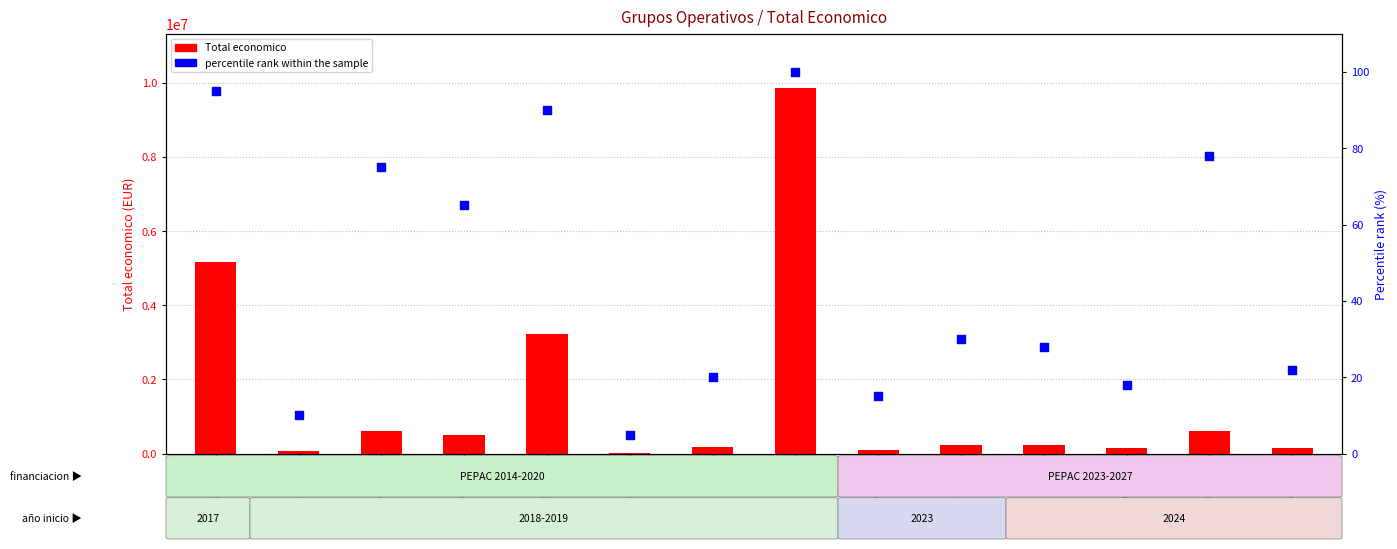

Which series reaches the maximum Y coordinate?

Total economico